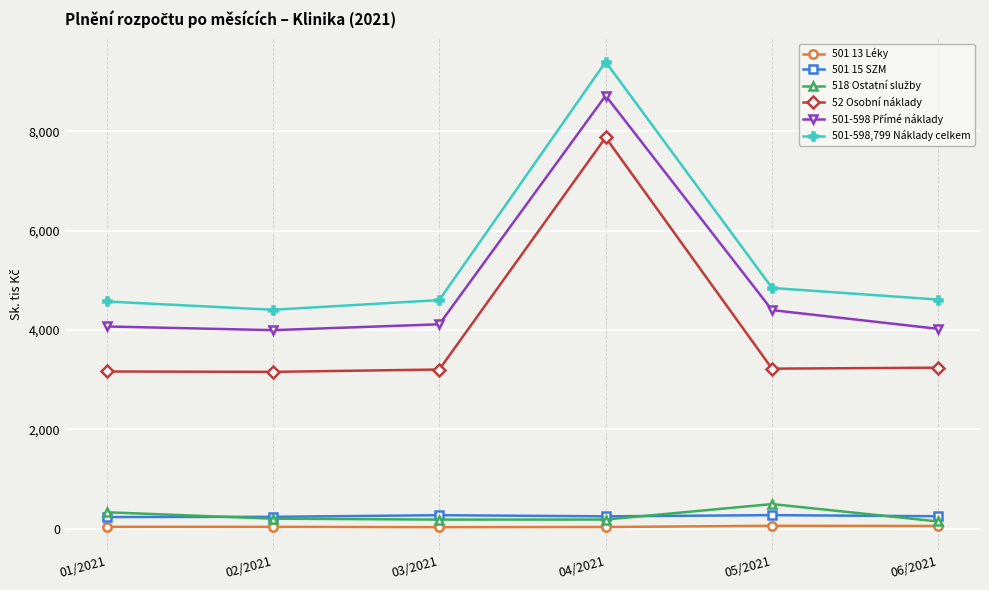

True or false: 501-598,799 Náklady celkem has a value of 8086.0 at 01/2021.

False